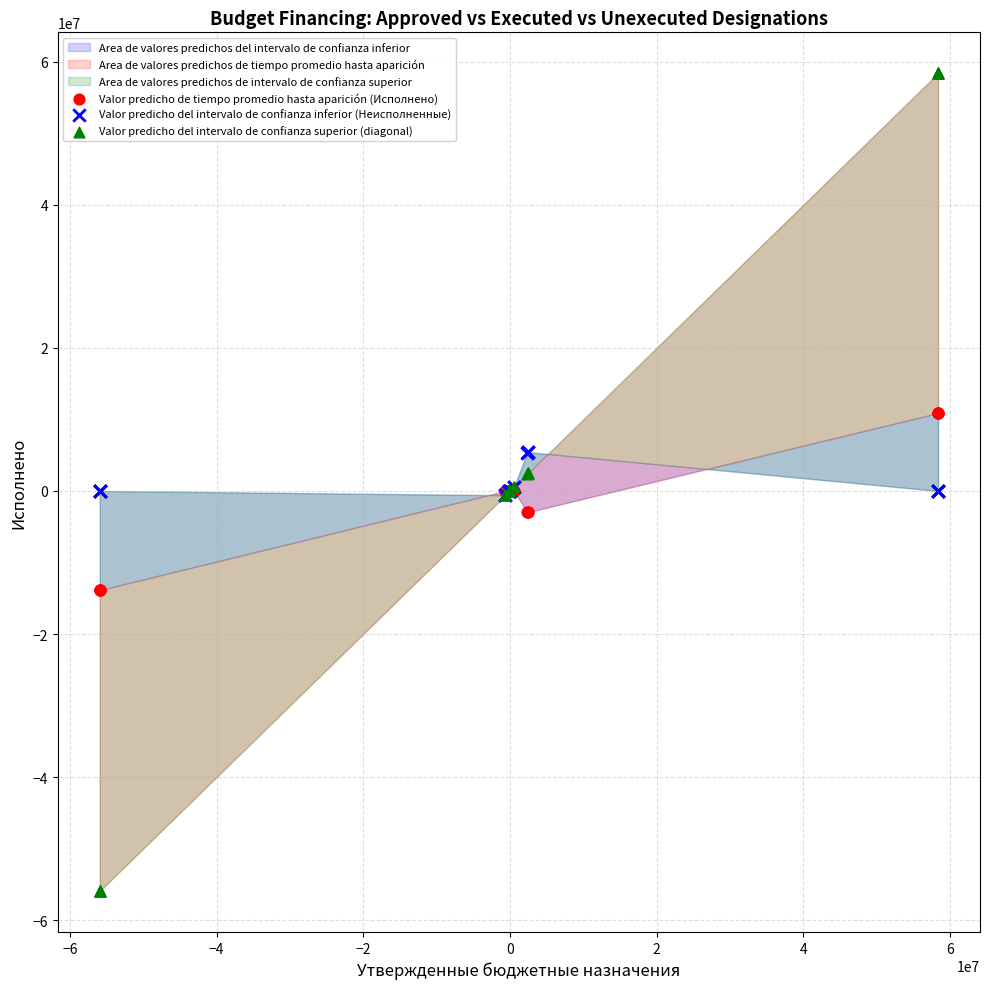

Which series has the widest spread of Y values?

Valor predicho del intervalo de confianza superior (diagonal)